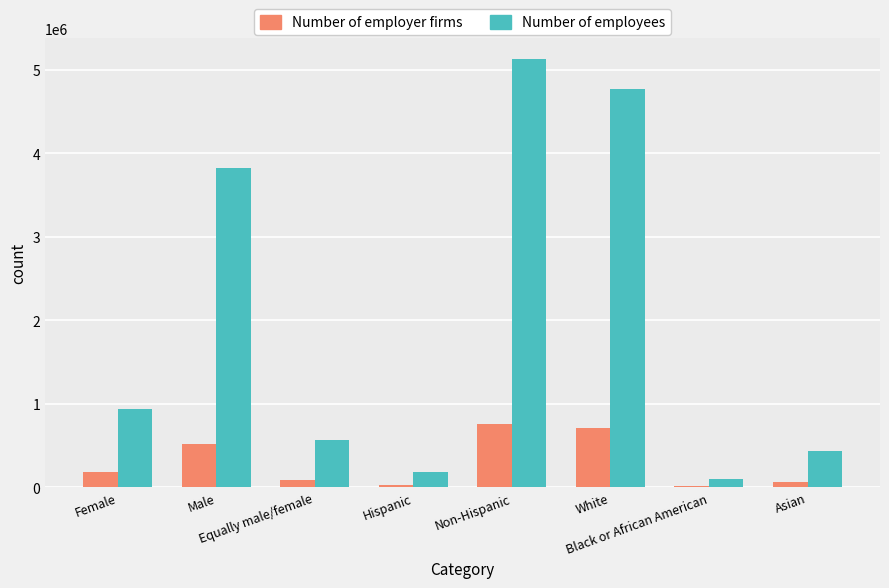

At which category is the sum across all series the highest?

Non-Hispanic